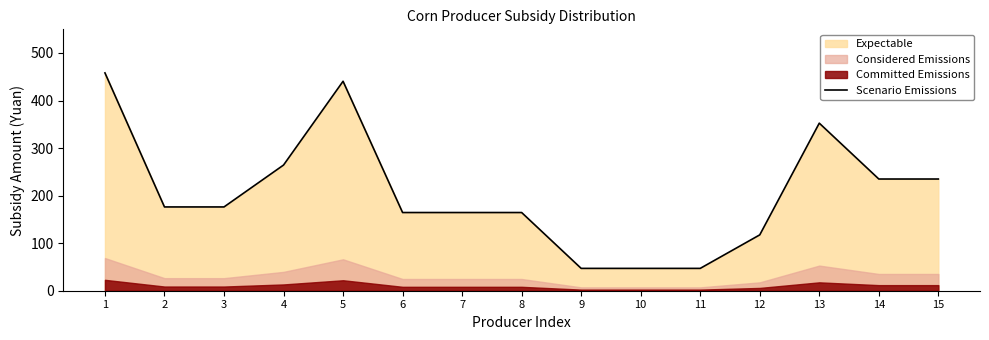

What is the greatest value displayed?

458.1